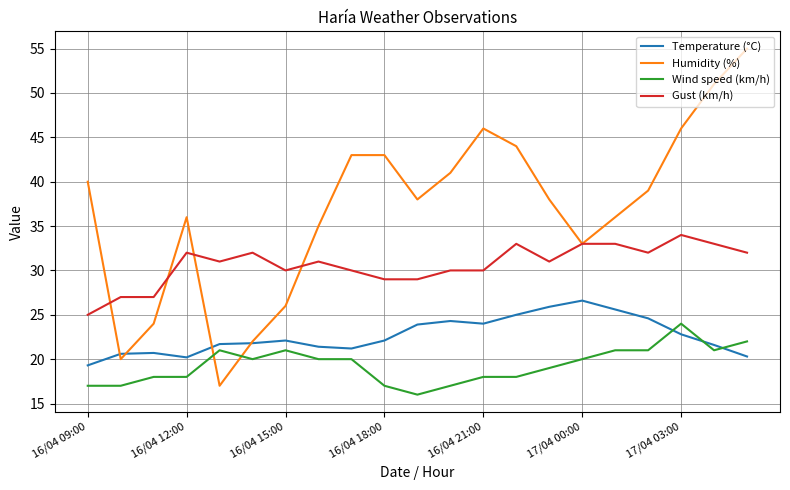

List the series in order of their peak value, highest first.

Humidity (%), Gust (km/h), Temperature (°C), Wind speed (km/h)